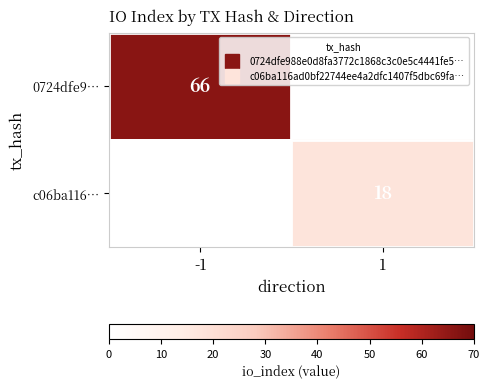

Which series has the widest spread of values?

0724dfe9…